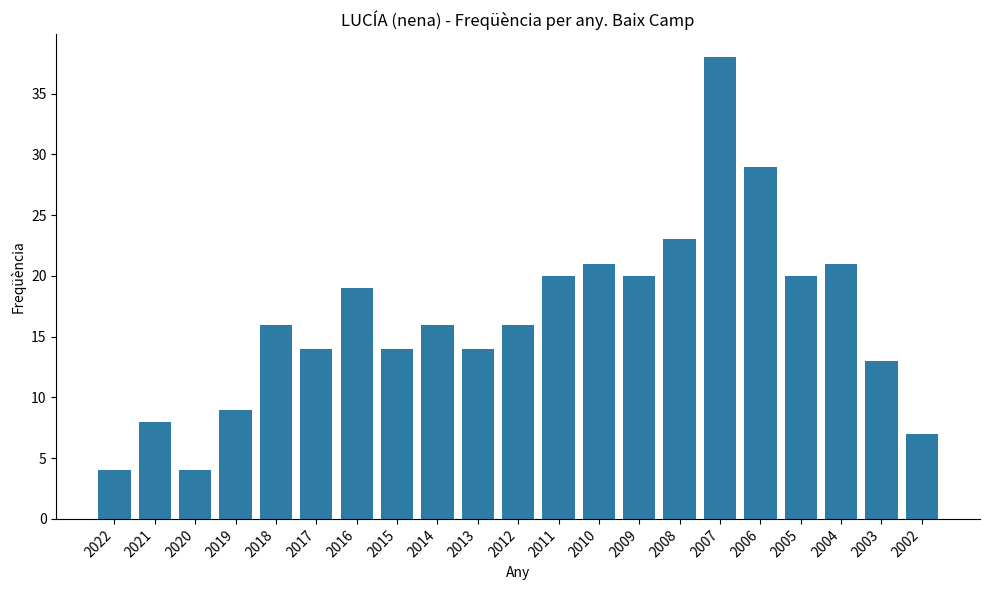

What is the change in value from 2009 to 2004?

+1